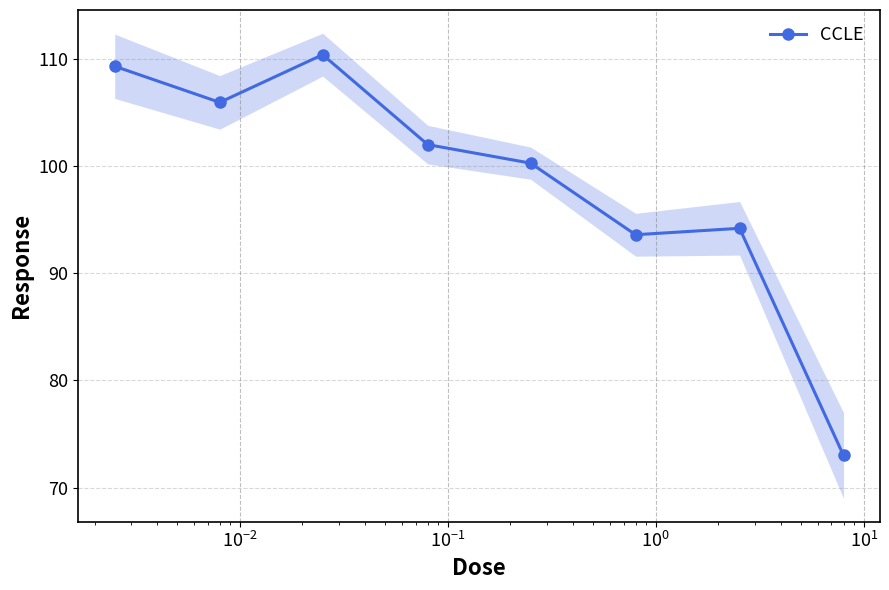

What is the value of the CCLE point at the 6th from the left?

93.6